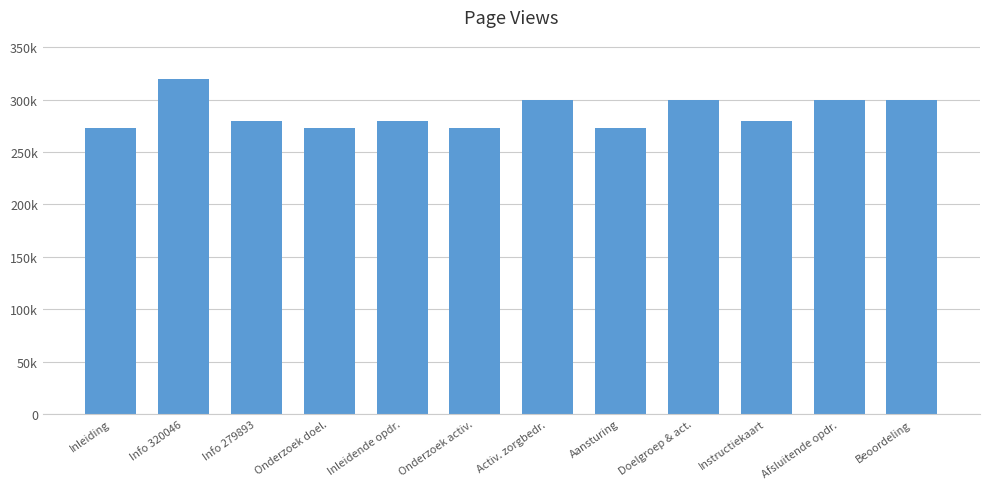

True or false: the data shows 272815 at Inleiding.

True